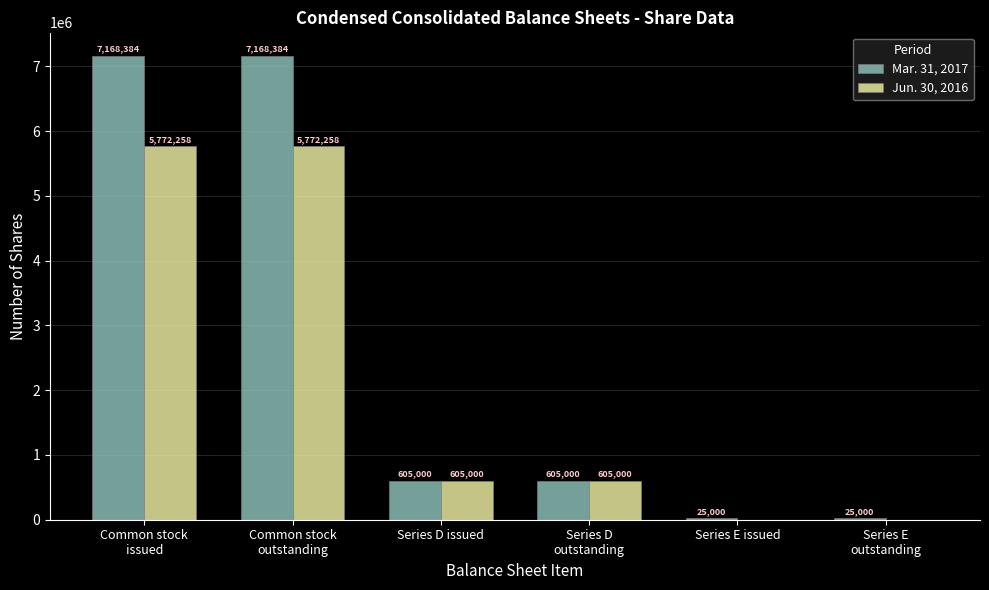

Does the chart contain stacked bars?

No